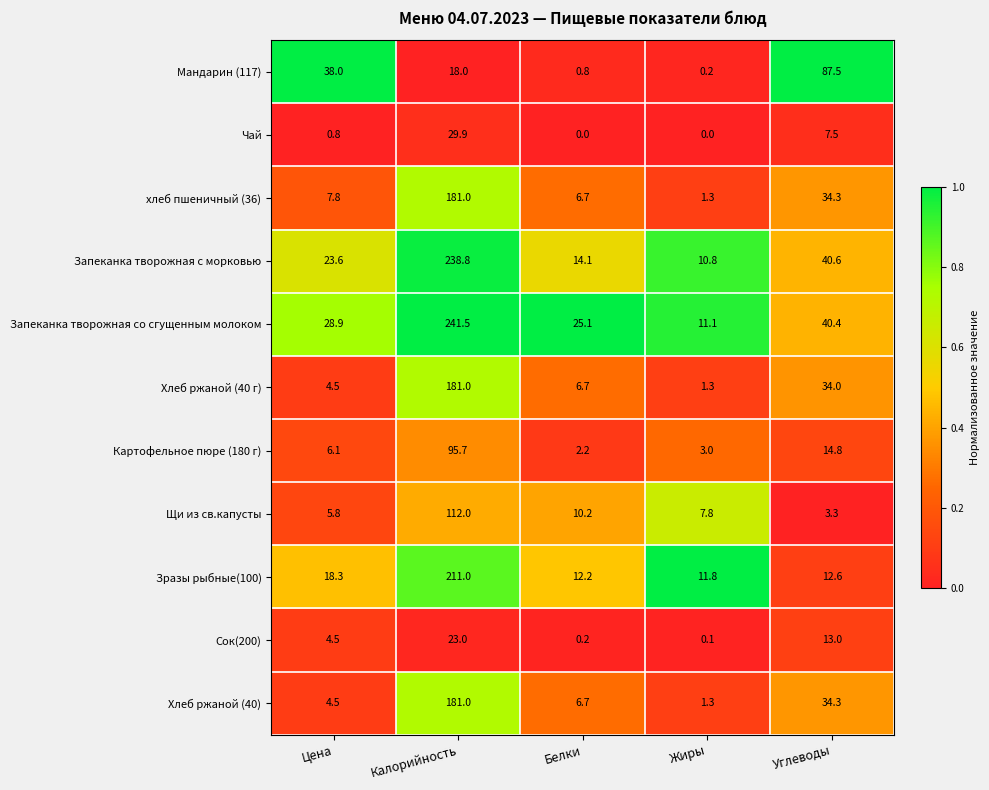

List the labels in order of Картофельное пюре (180 г) value, largest first.

Калорийность, Углеводы, Цена, Жиры, Белки